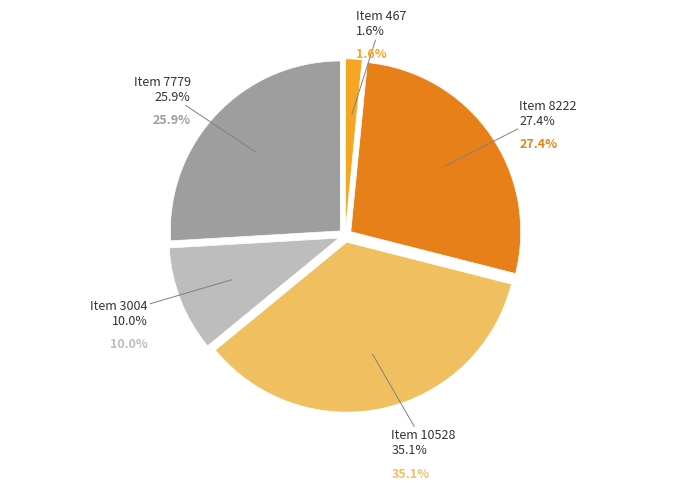

To the nearest percent, what is the difference between the Item 7779 and Item 8222 slice percentages?

1%